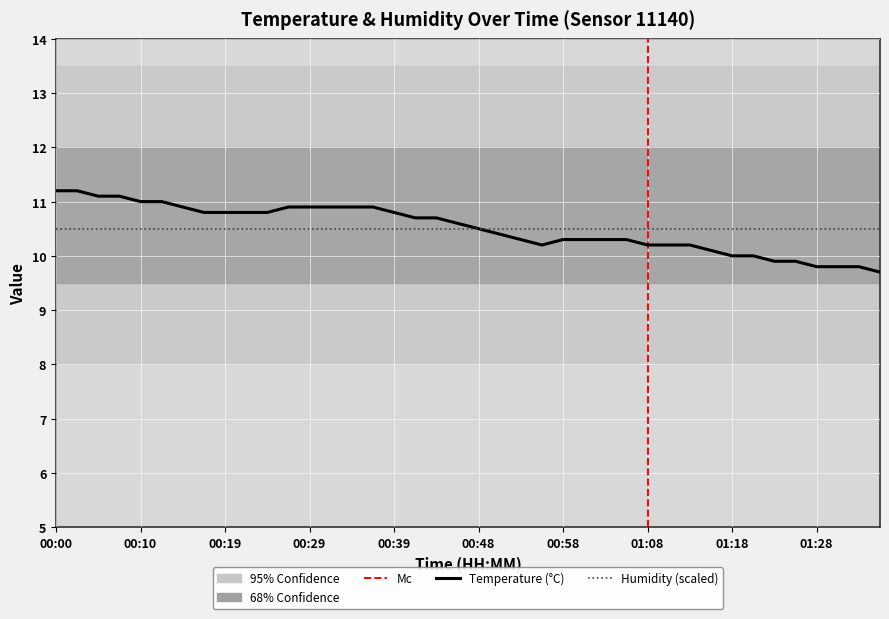

What is the greatest value displayed?

11.2